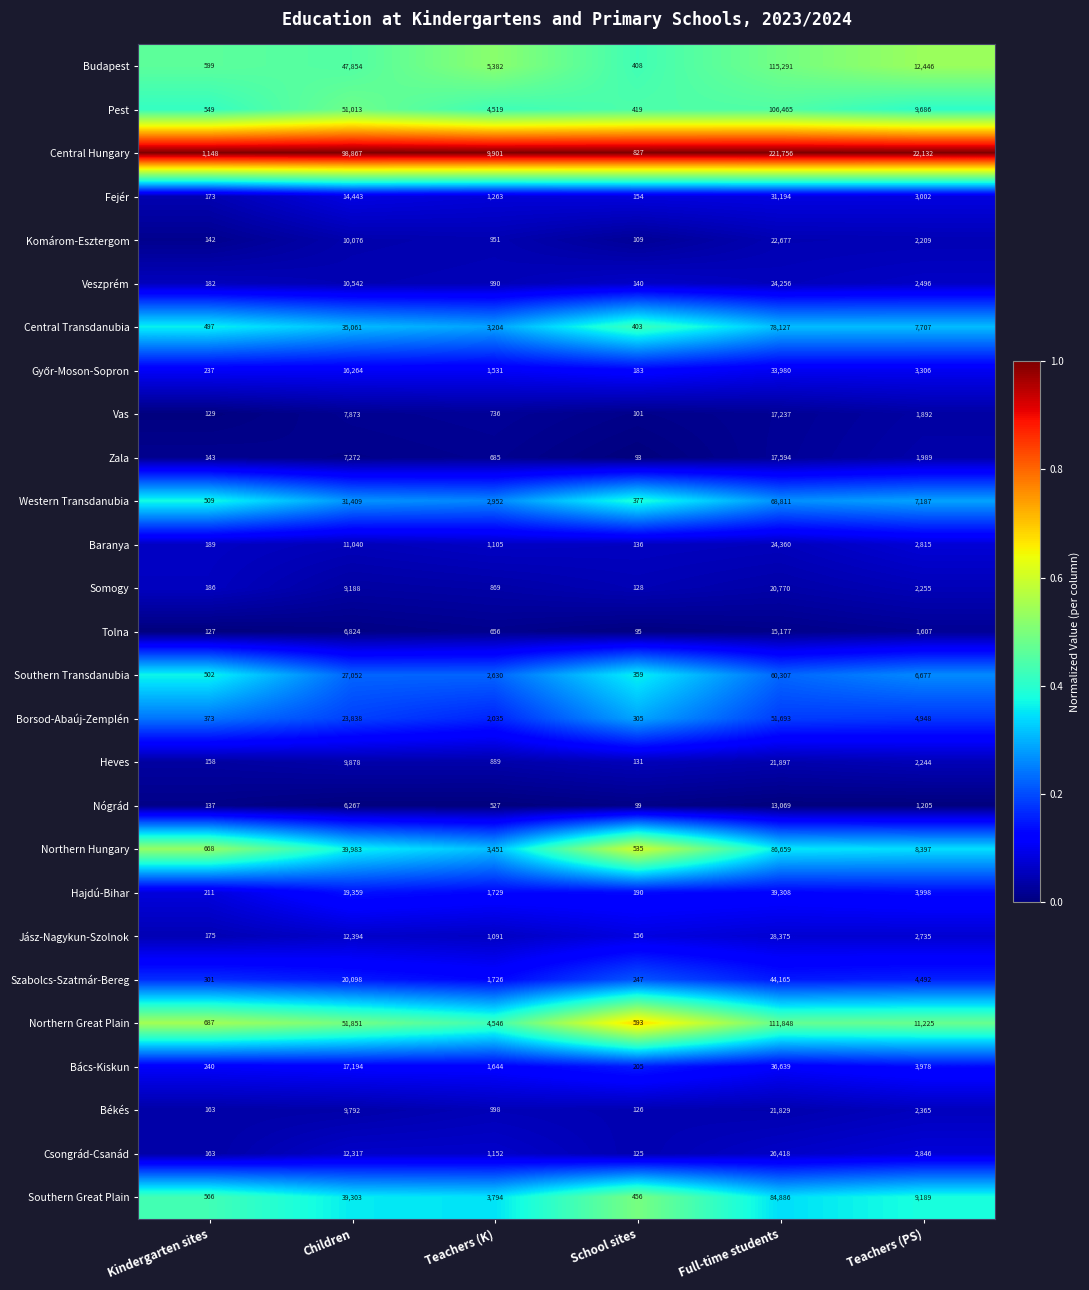

What is the greatest value displayed?

221756